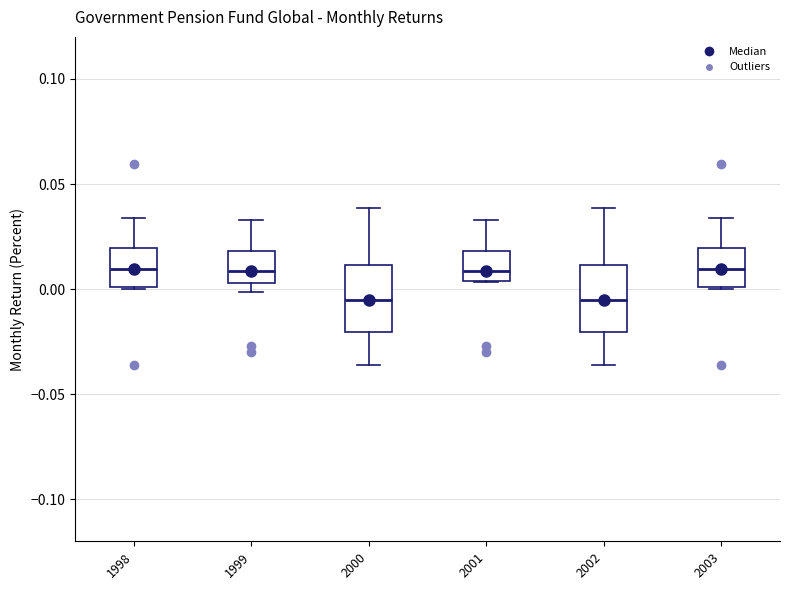

Reading left to right, transcribe this box plot: for each box, give where its median line is, the range the box spans, and where its two whiskers end, as read against the y-axis. The values are not printed on the chart, so give them approximately, as read against the axis.

1998: median 0.010, box 0.000 to 0.020, whiskers 0.000 to 0.035
1999: median 0.010, box 0.005 to 0.020, whiskers 0.000 to 0.035
2000: median -0.005, box -0.020 to 0.010, whiskers -0.035 to 0.040
2001: median 0.010, box 0.005 to 0.020, whiskers 0.005 to 0.035
2002: median -0.005, box -0.020 to 0.010, whiskers -0.035 to 0.040
2003: median 0.010, box 0.000 to 0.020, whiskers 0.000 to 0.035